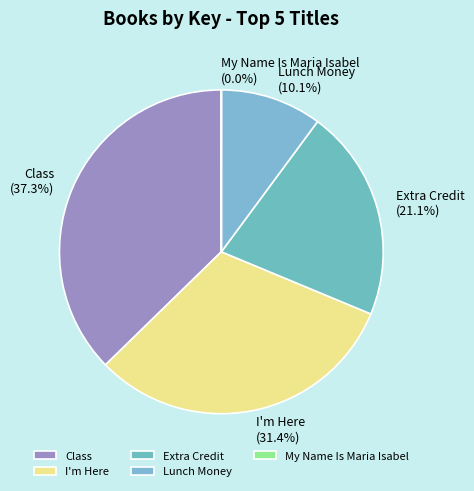

Is there a majority slice in this chart?

No